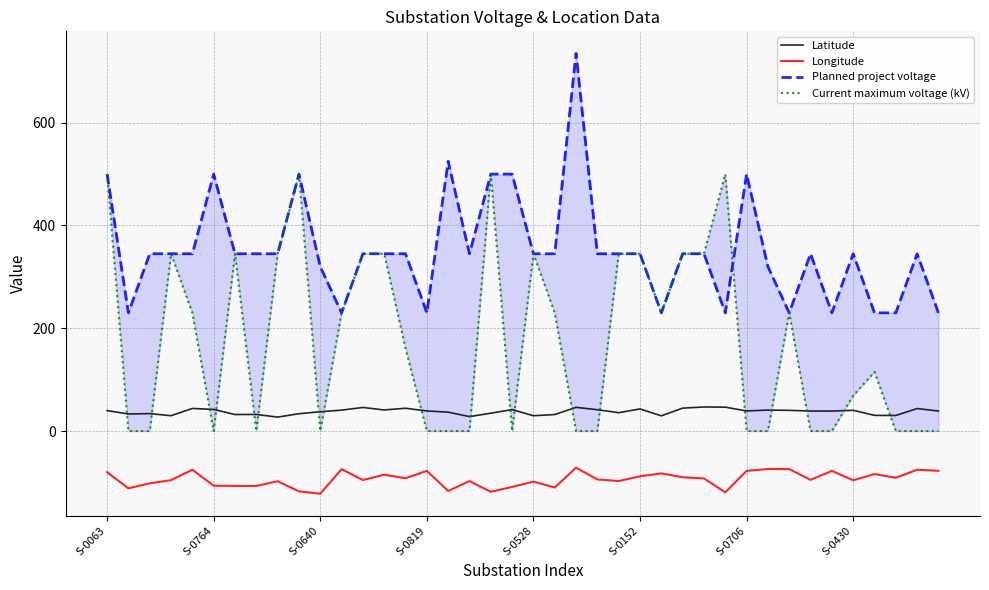

True or false: Latitude and Longitude cross at least once.

False